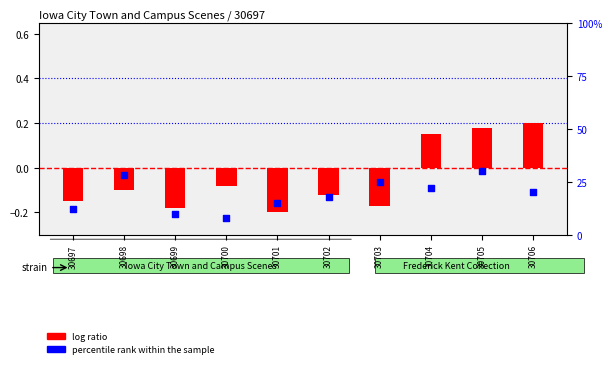

At how many categories does at least one series exceed 11?

8